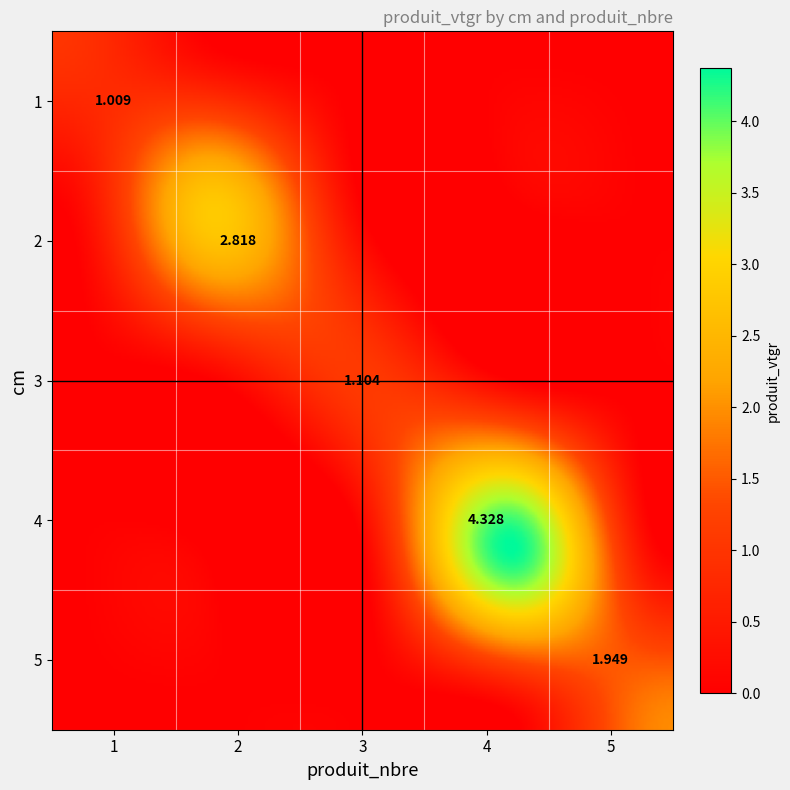

List the labels in order of value, smallest first.

1, 3, 5, 2, 4